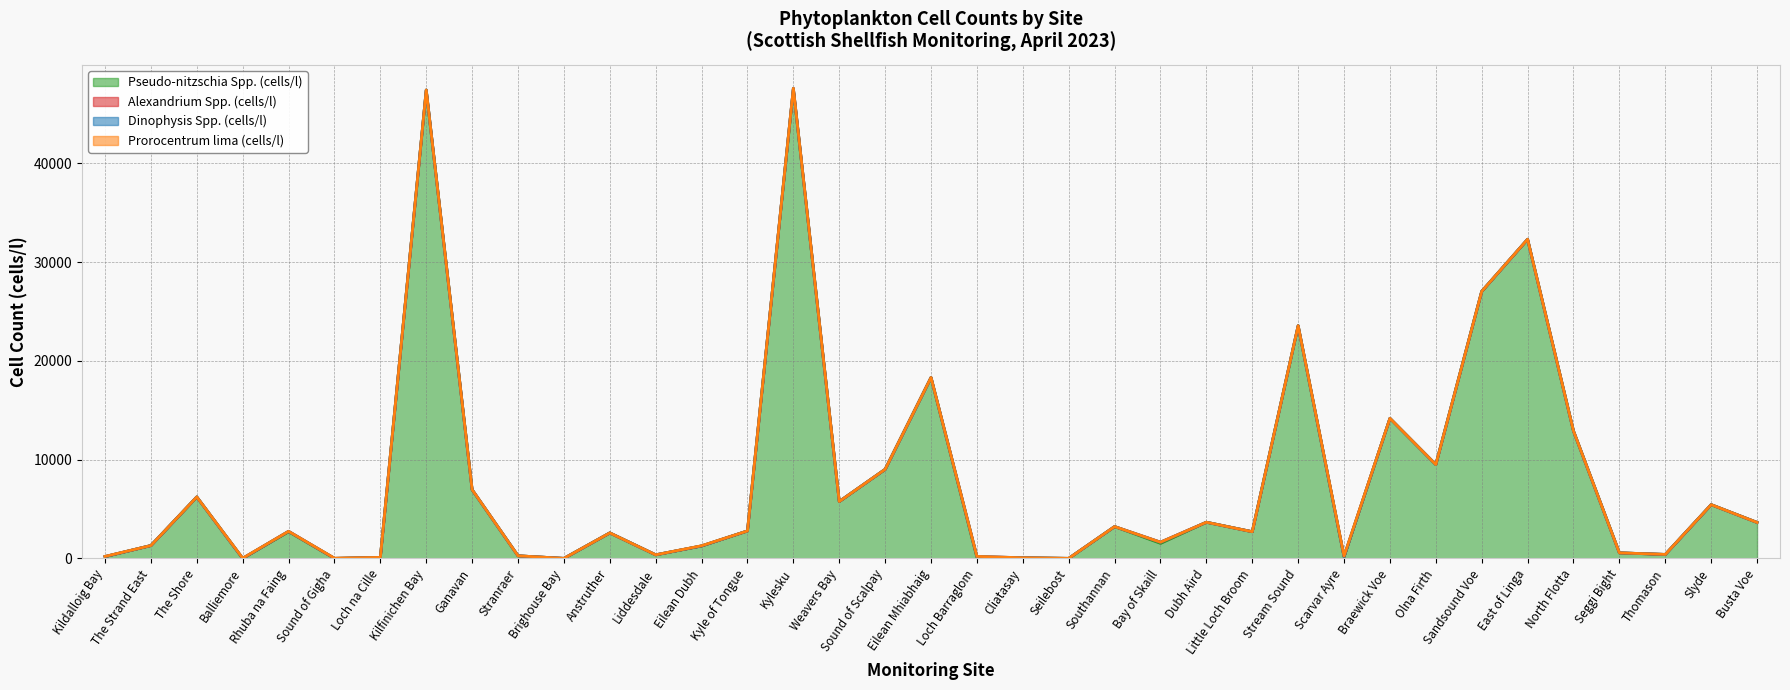

Where is the first local minimum for Prorocentrum lima (cells/l)?

Rhuba na Faing